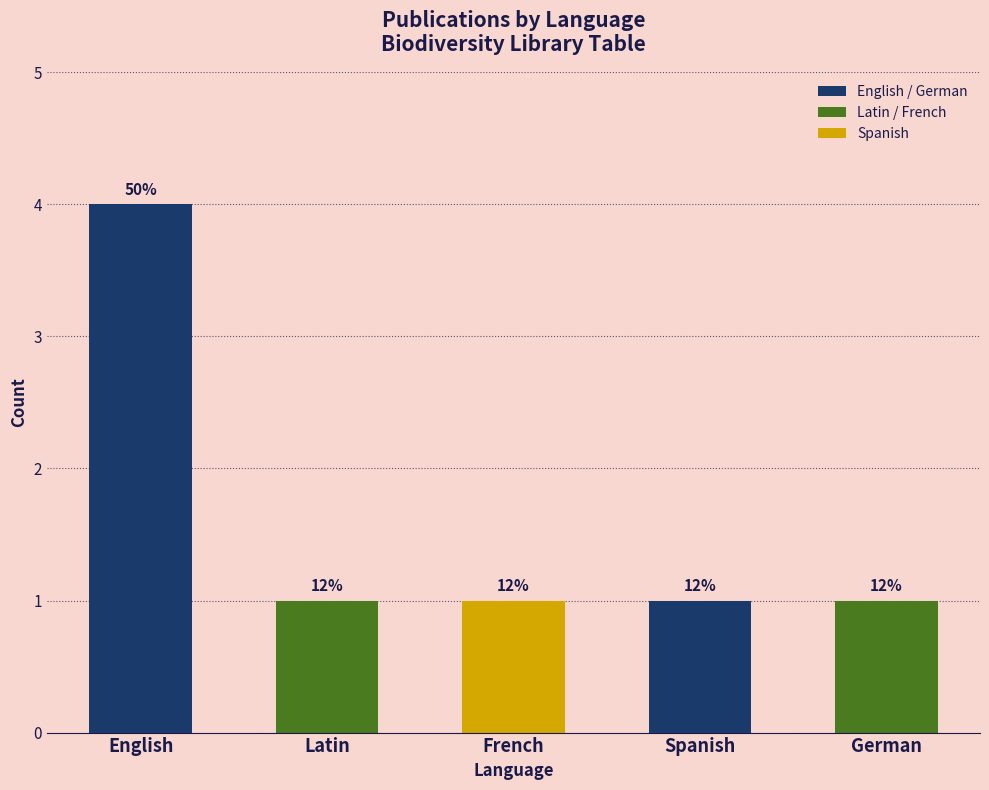

Where is the data nearest to the value 2?

Latin